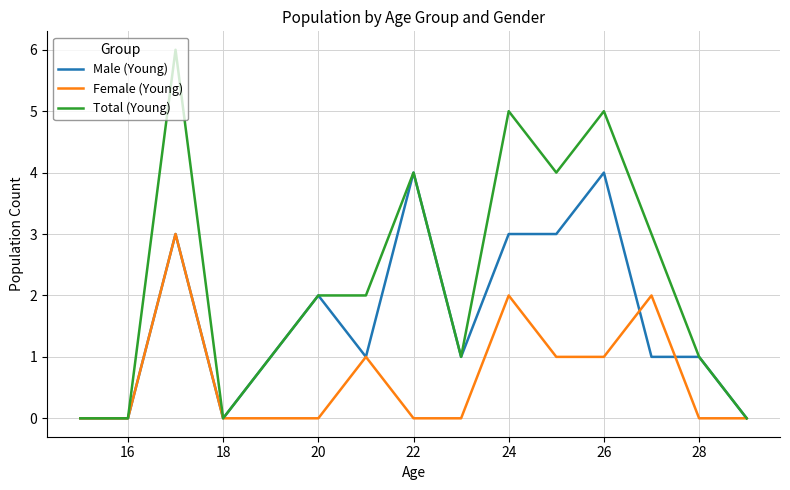

What is the difference between the second highest and second lowest values in the Female (Young) series?

2